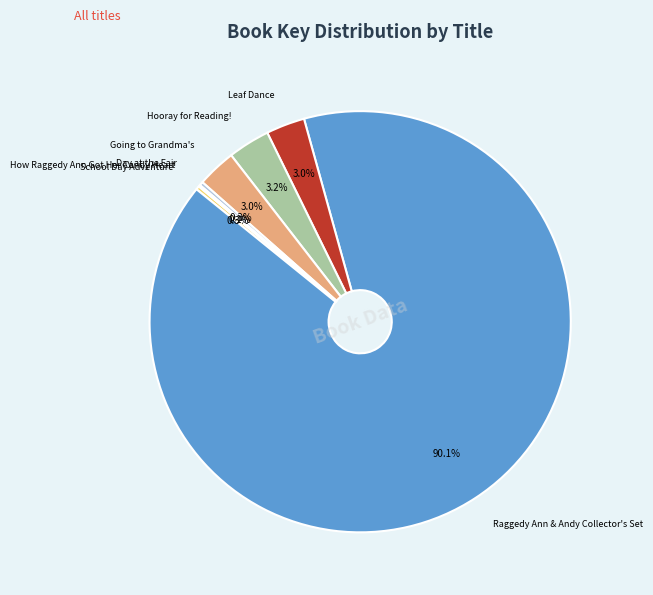

Which category accounts for the majority?

Raggedy Ann & Andy Collector's Set